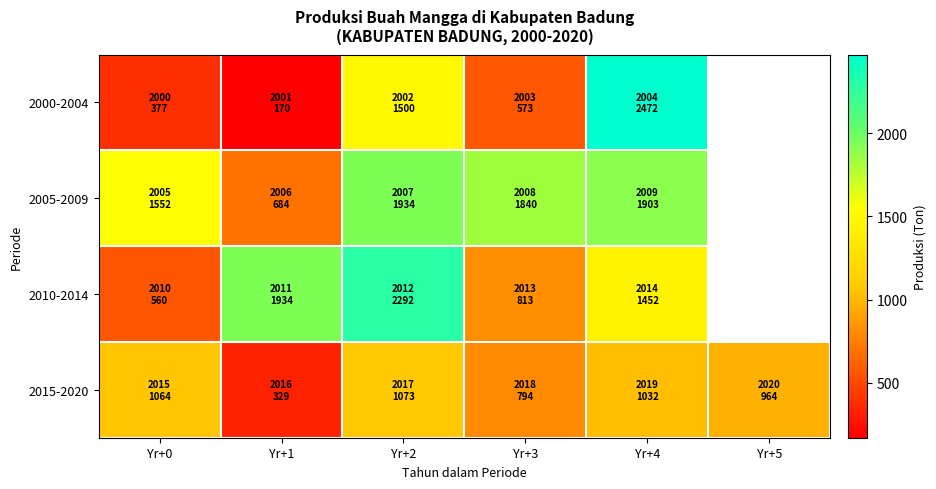

Between Yr+3 and Yr+5, which series saw the biggest shift?

2015-2020